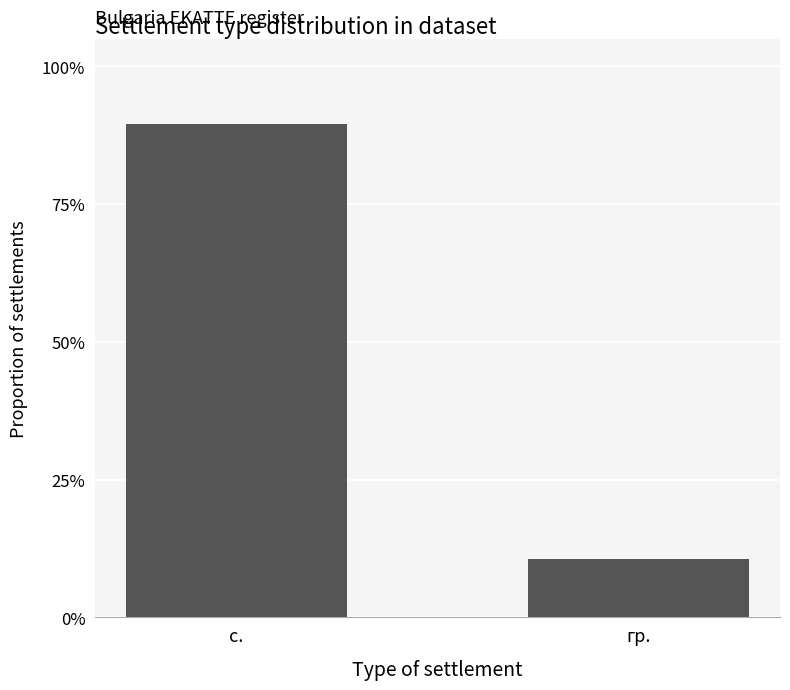

Rank the categories by value from highest to lowest.

с., гр.